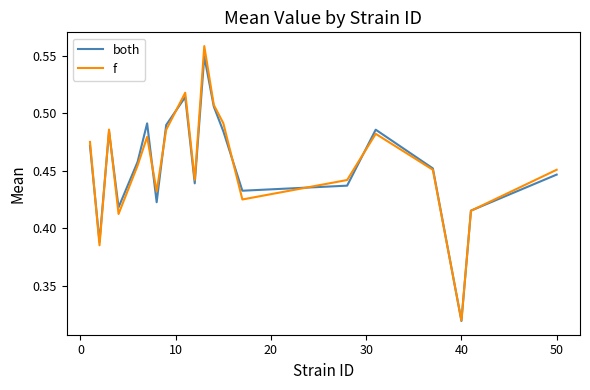

Which series has the largest range (max minus min)?

f